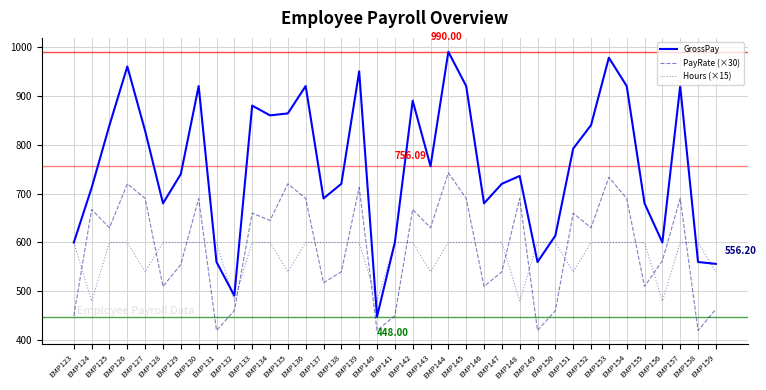

Which series has the widest spread of values?

GrossPay